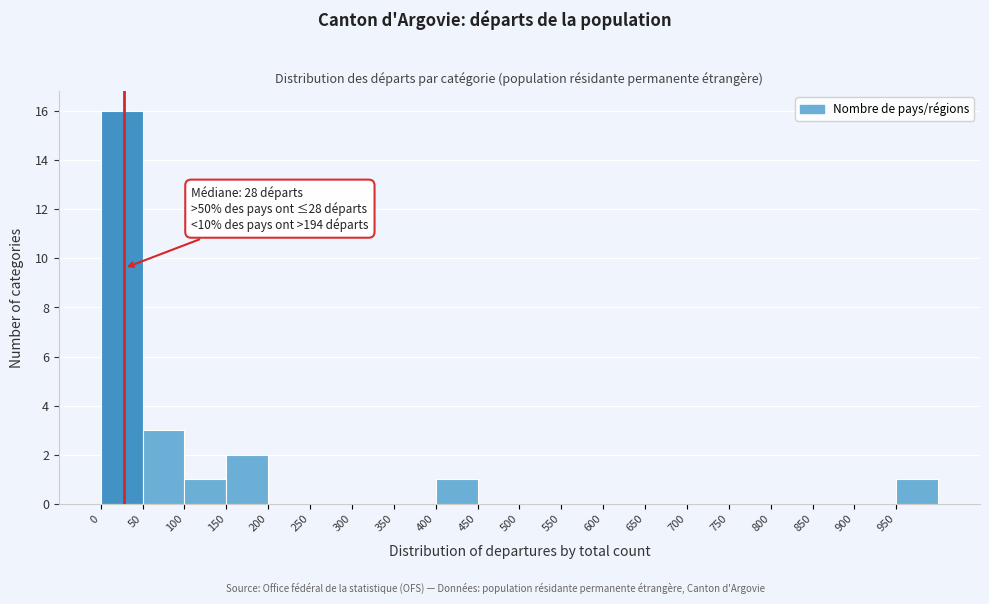

Which range on the x-axis has the tallest bar?

0 to 50